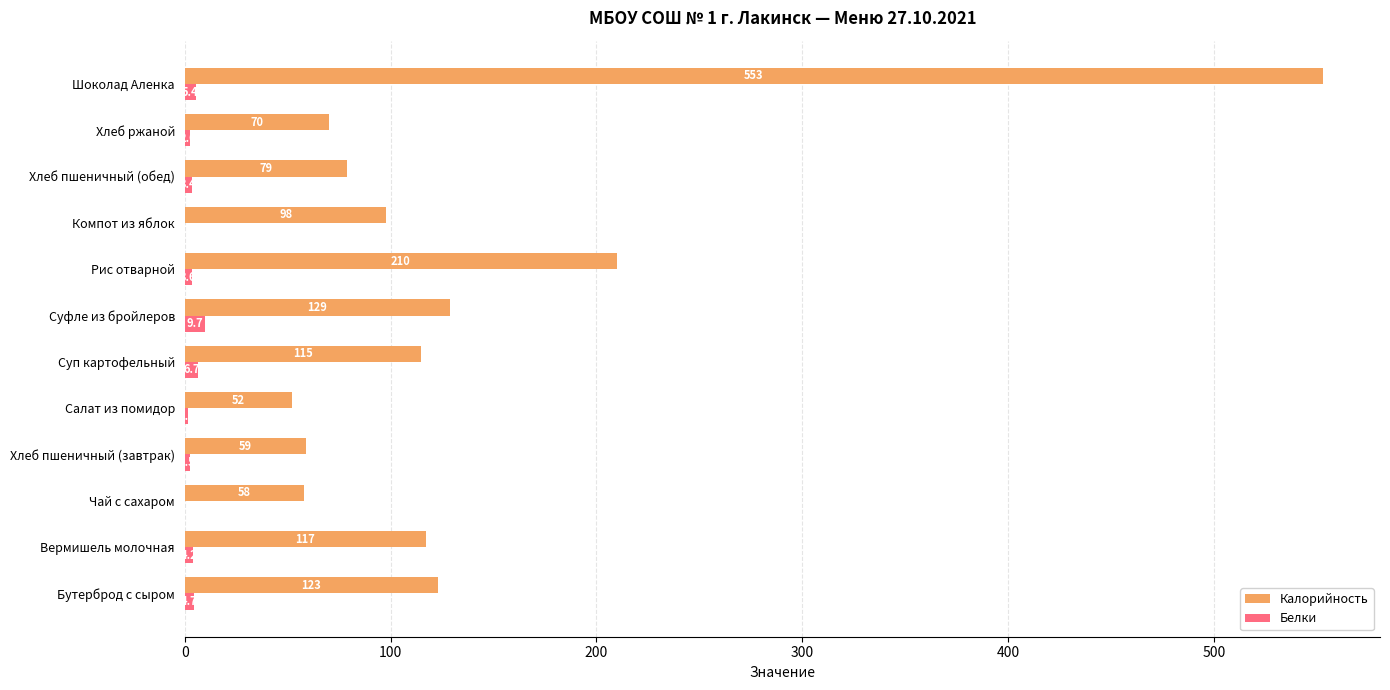

The Калорийность series shows 174.5 at Компот из яблок. True or false?

False